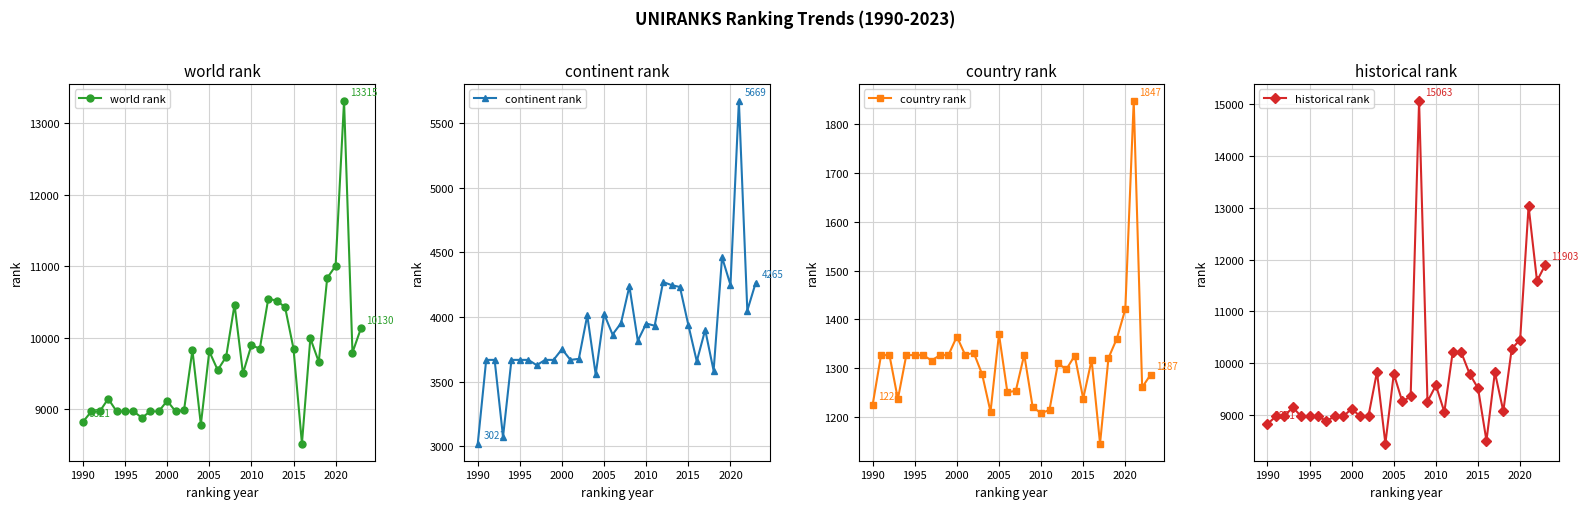

What is the greatest value displayed?

15063